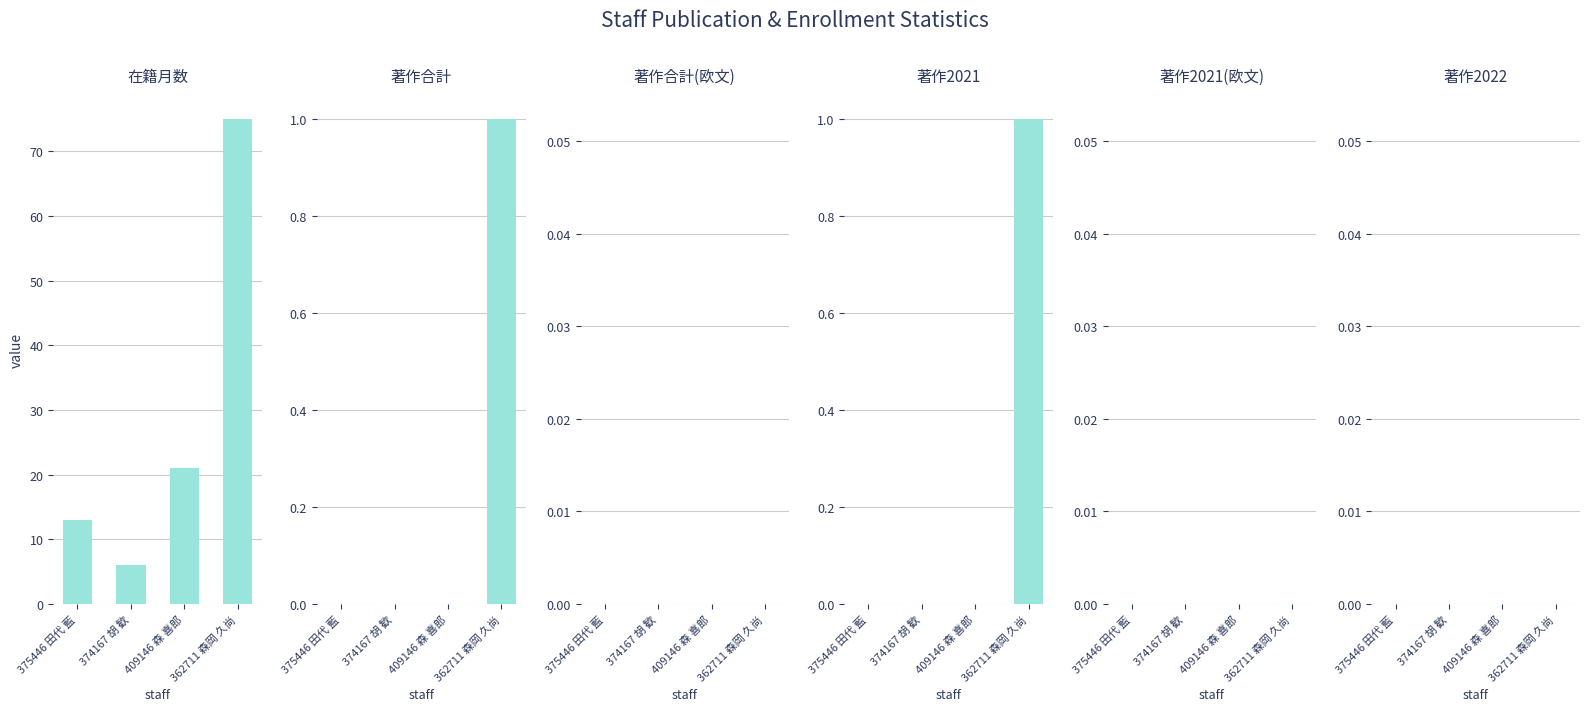

Does the chart contain stacked bars?

No